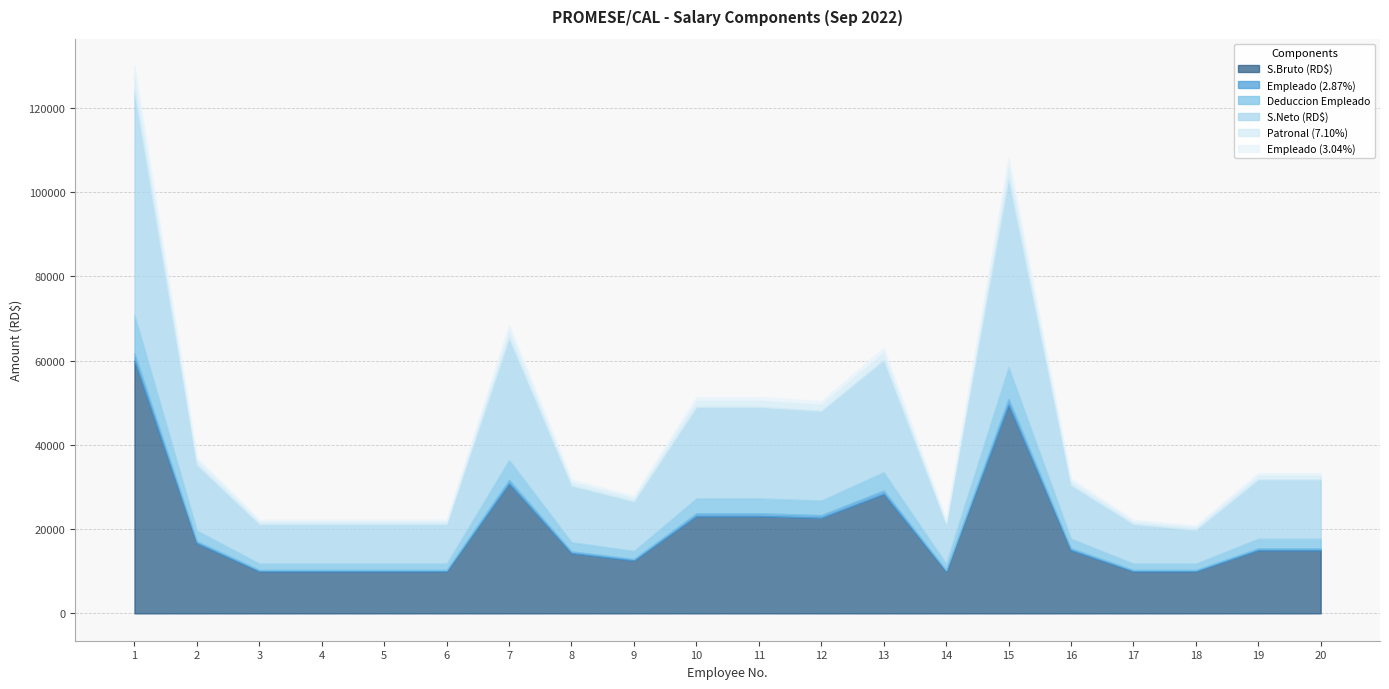

In Deduccion Empleado, how many points are higher than both neighbors (excluding endpoints)?

3